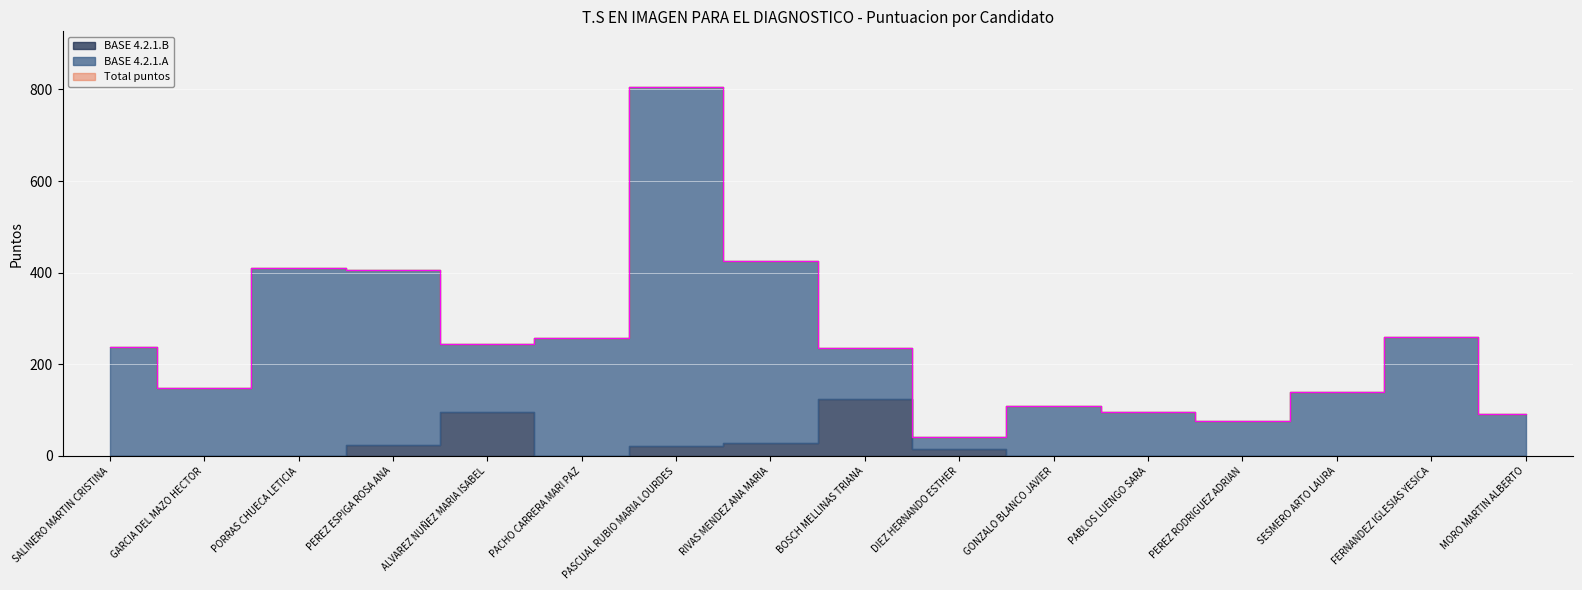

Is it true that BASE 4.2.1.B equals 0 at GARCIA DEL MAZO HECTOR?

True